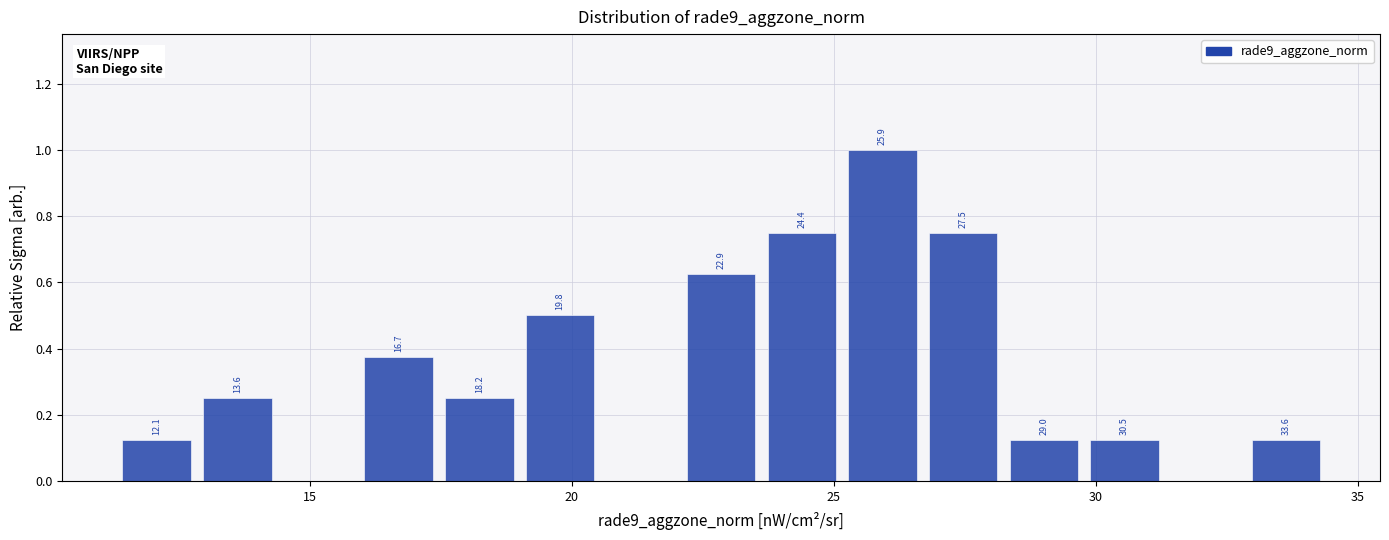

Read against the x-axis, roughly where is the centre of the tallest bar?

26.0